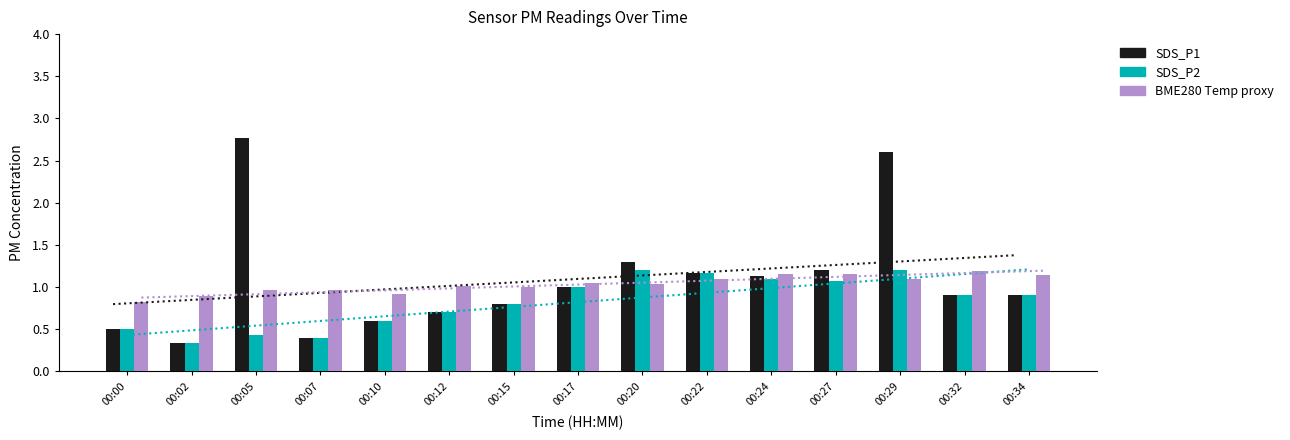

Count the number of data series in this chart.

3